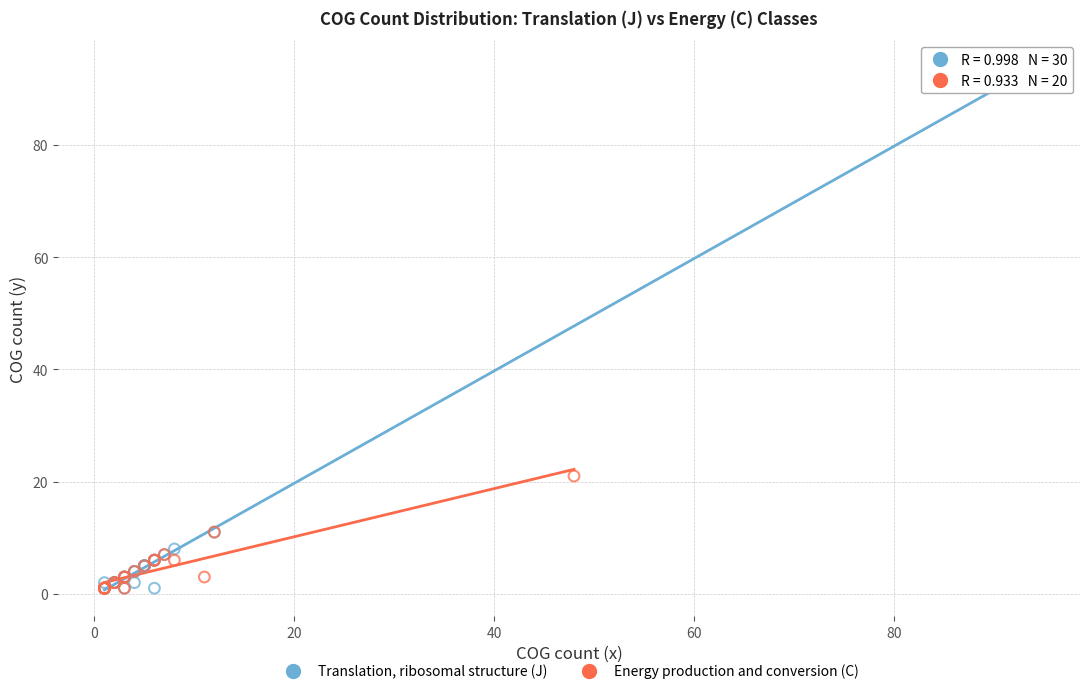

Which series contains the highest Y value?

Translation, ribosomal structure (J)